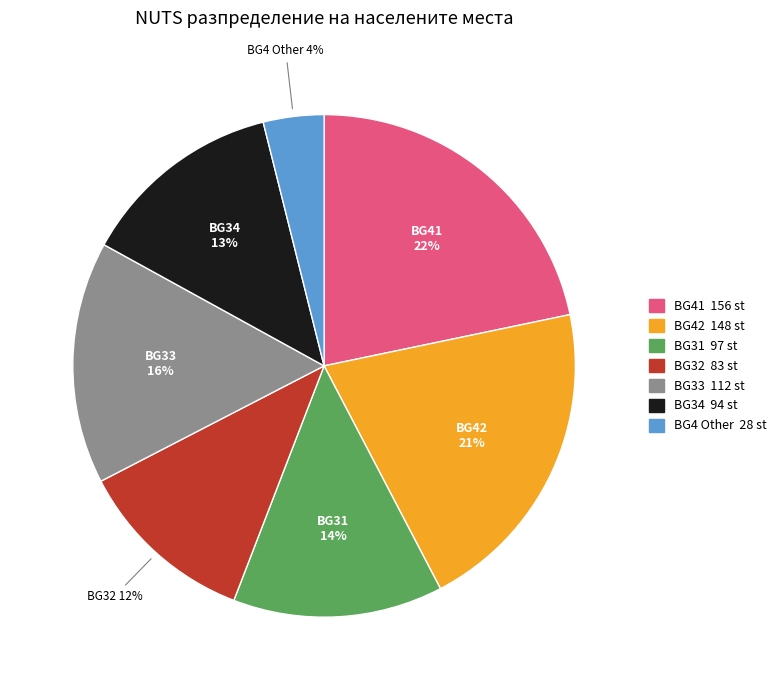

Does any single category account for the majority?

No